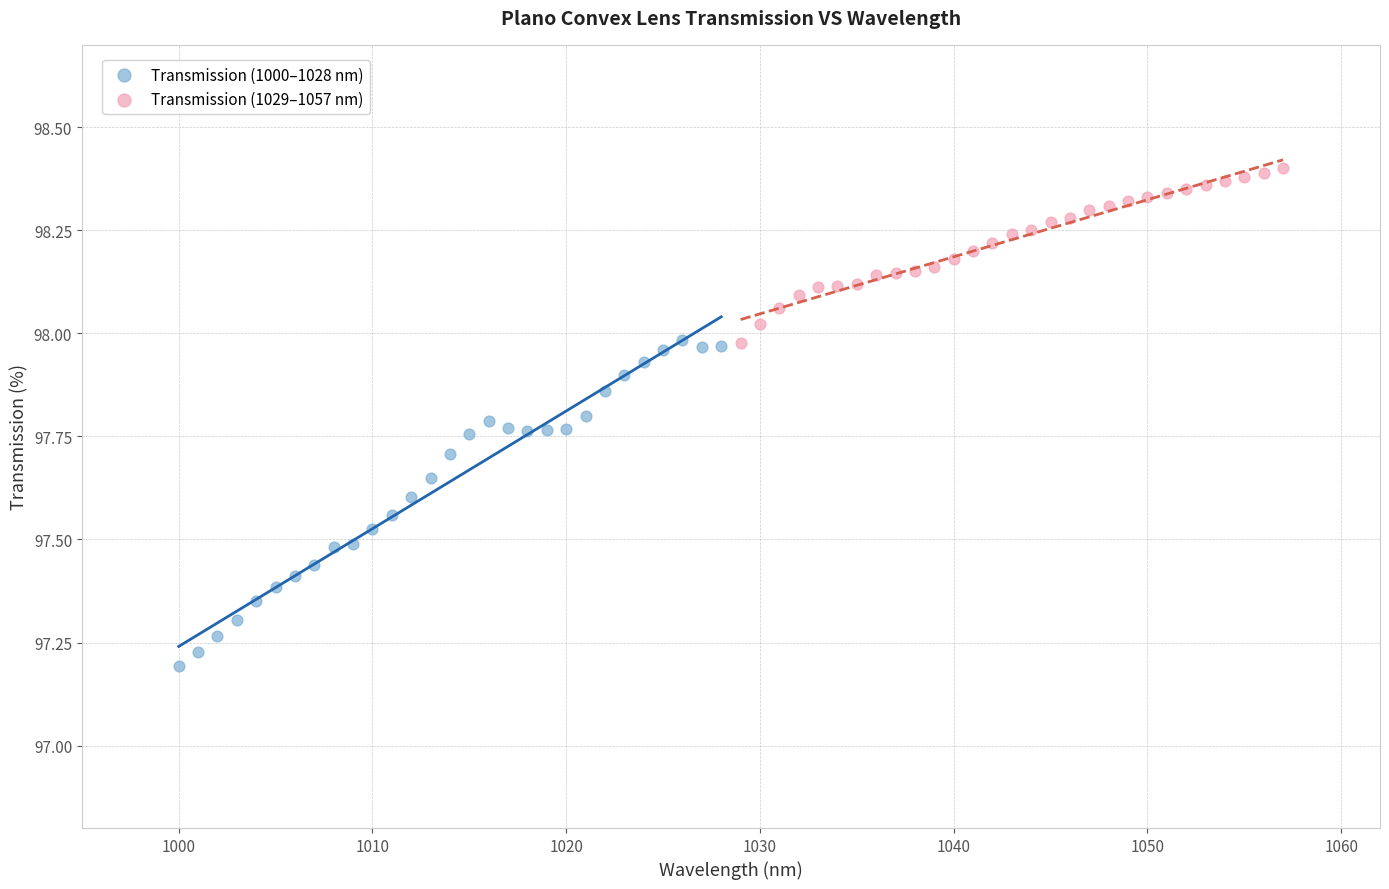

Which series reaches the maximum Y coordinate?

Transmission (1029–1057 nm)